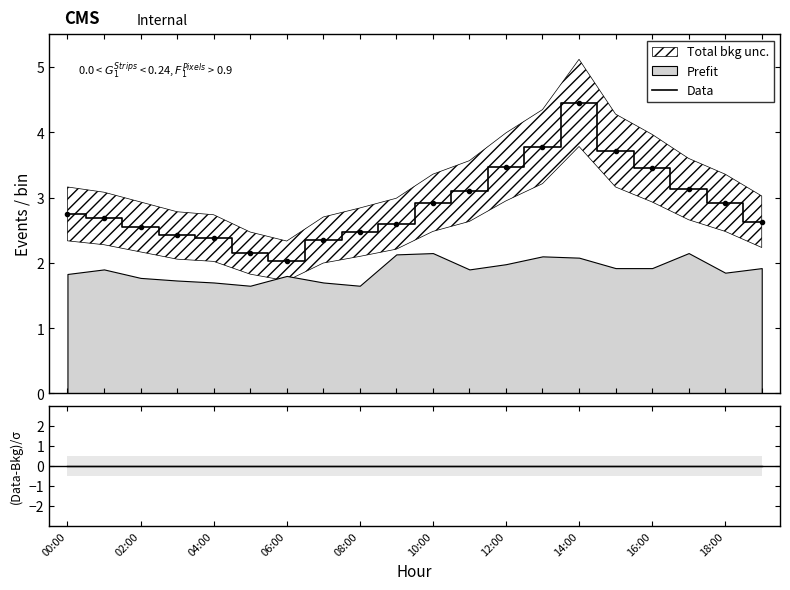

The chart shows a value of 2.5 at 02:00. True or false?

True